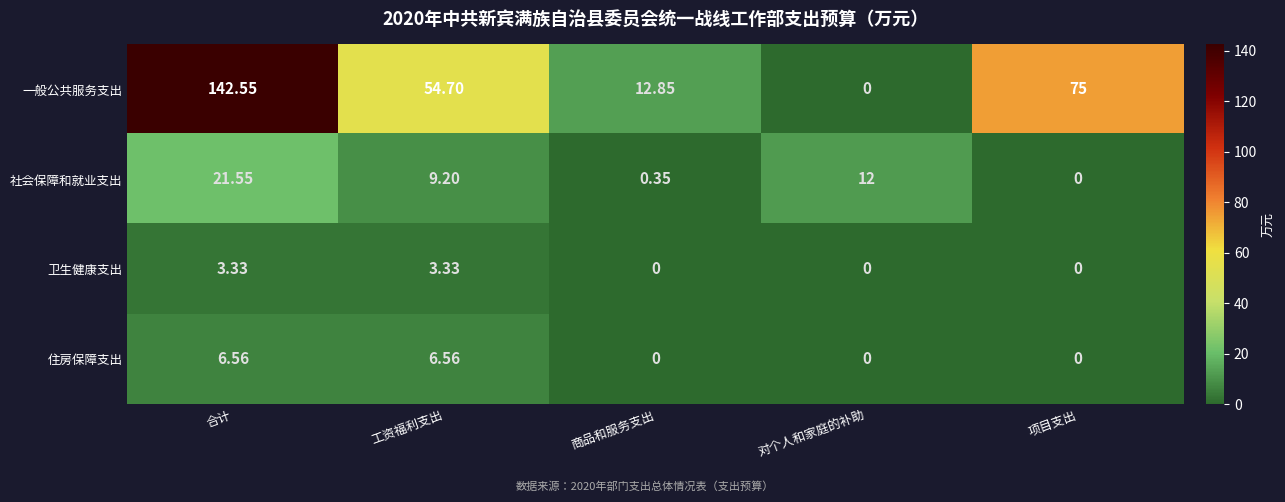

Which series has the largest total across all categories?

一般公共服务支出